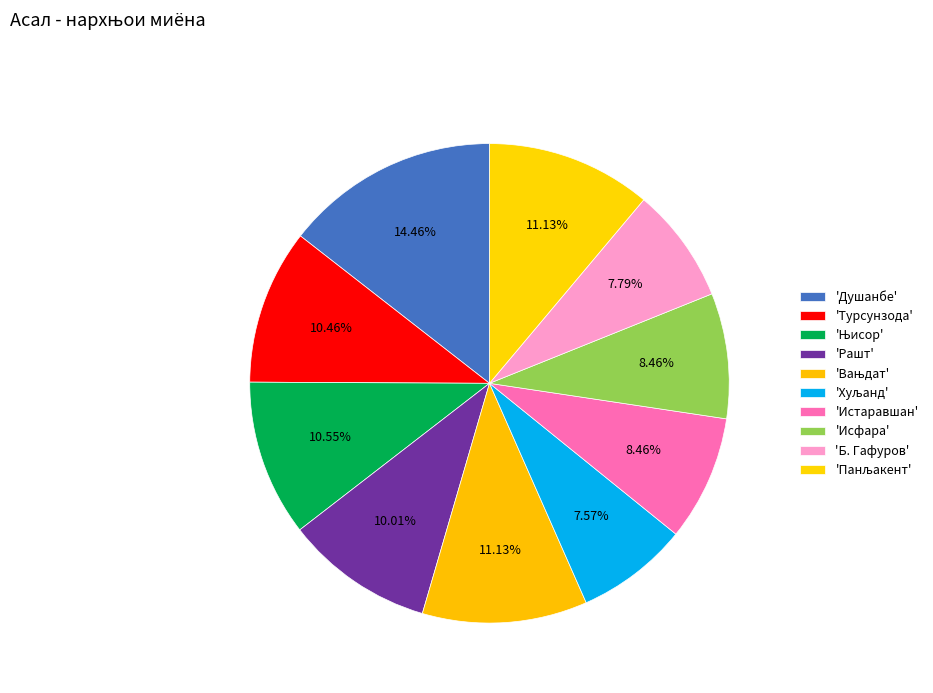

How many segments does this pie chart have?

10